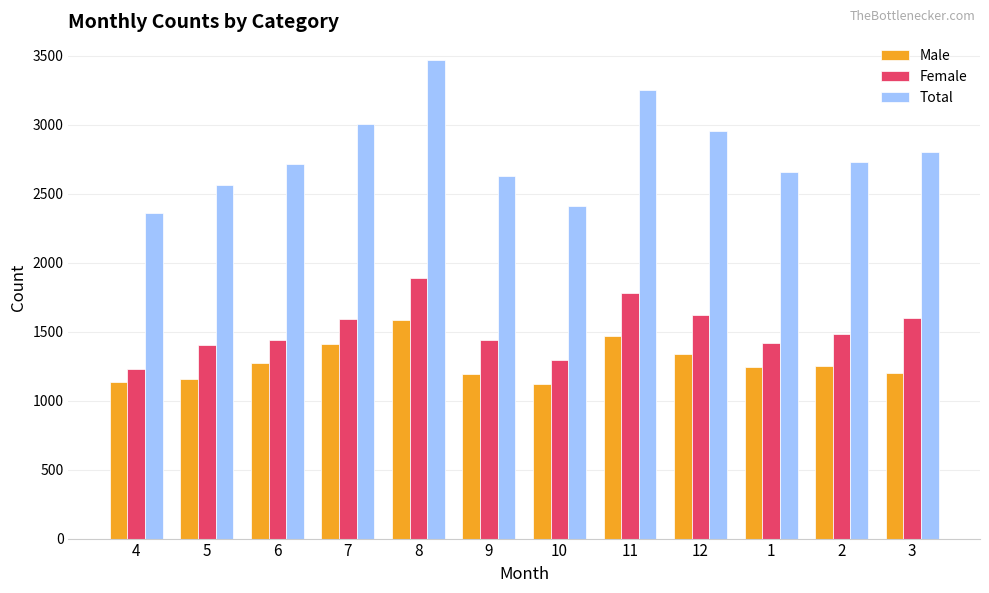

What is the smallest value displayed?

1122